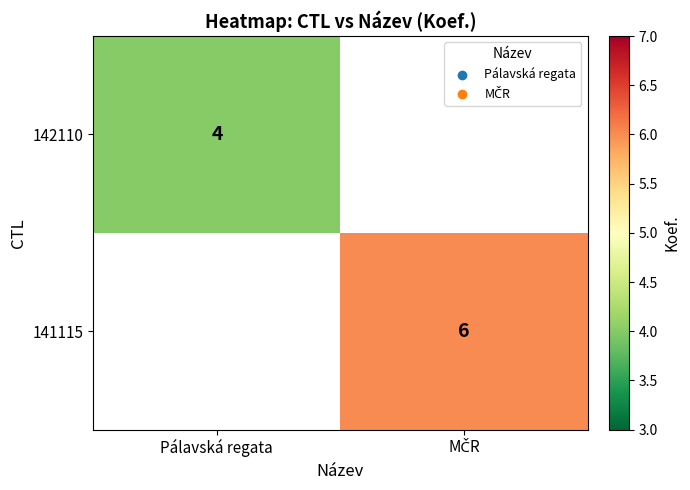

At which category does the chart reach its minimum across all series?

Pálavská regata